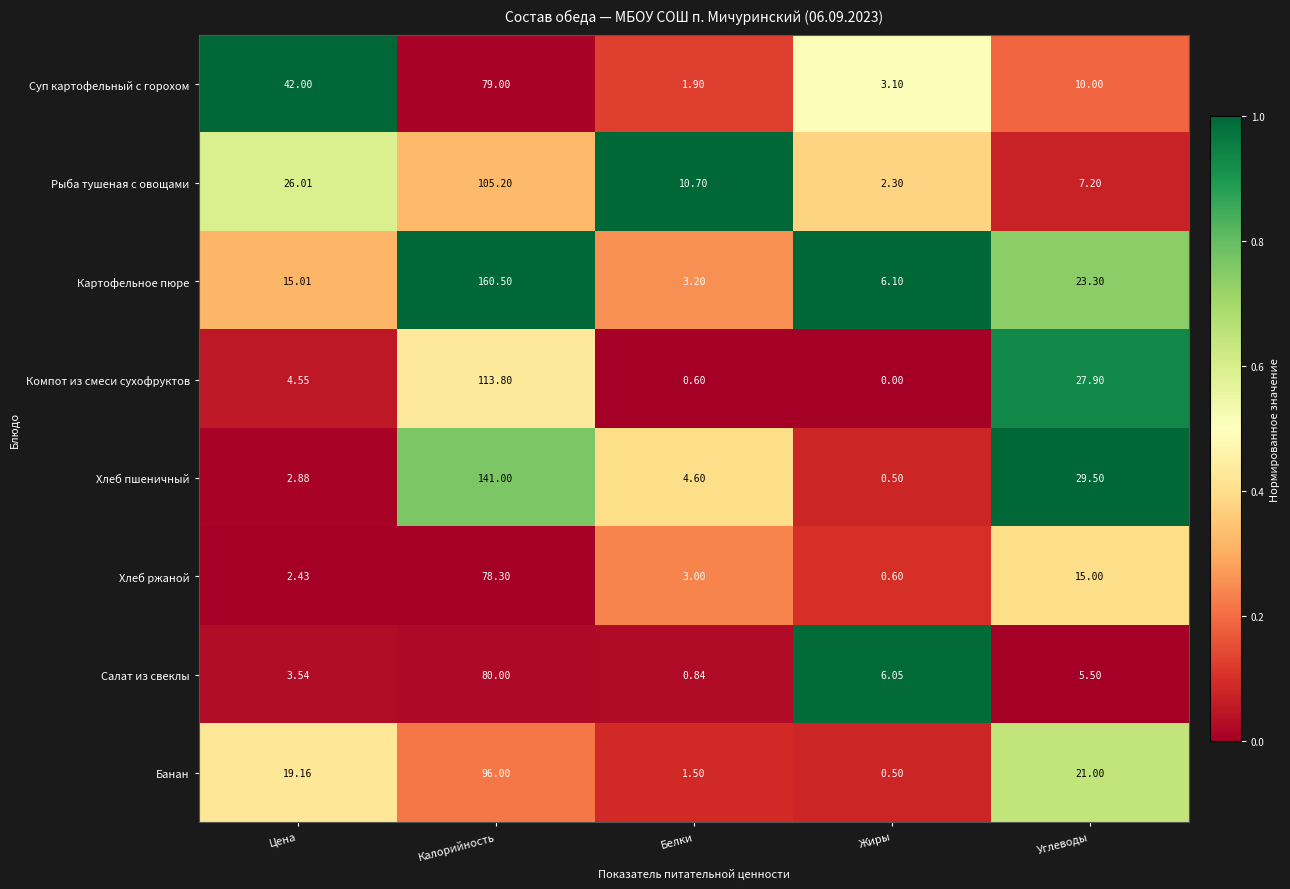

Between Калорийность and Жиры, which series saw the biggest shift?

Картофельное пюре